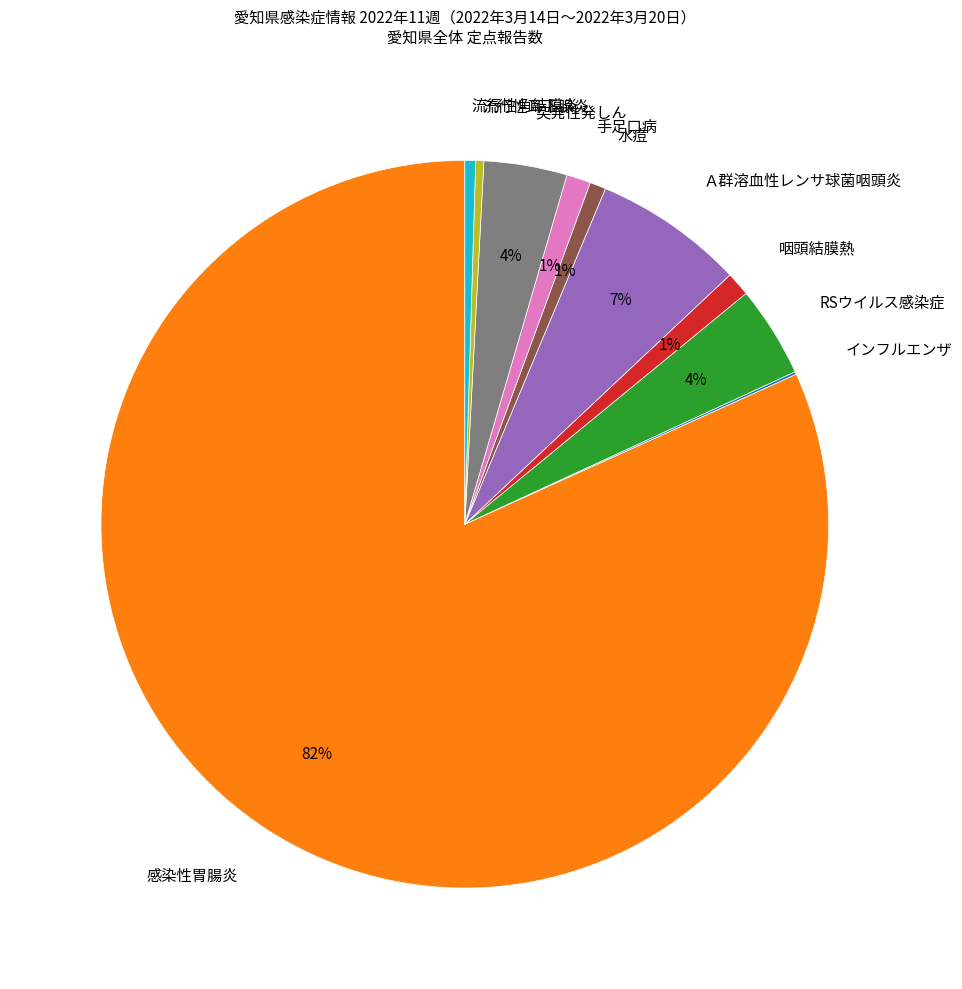

Do 突発性発しん and 咽頭結膜熱 together represent more than half of the pie?

No